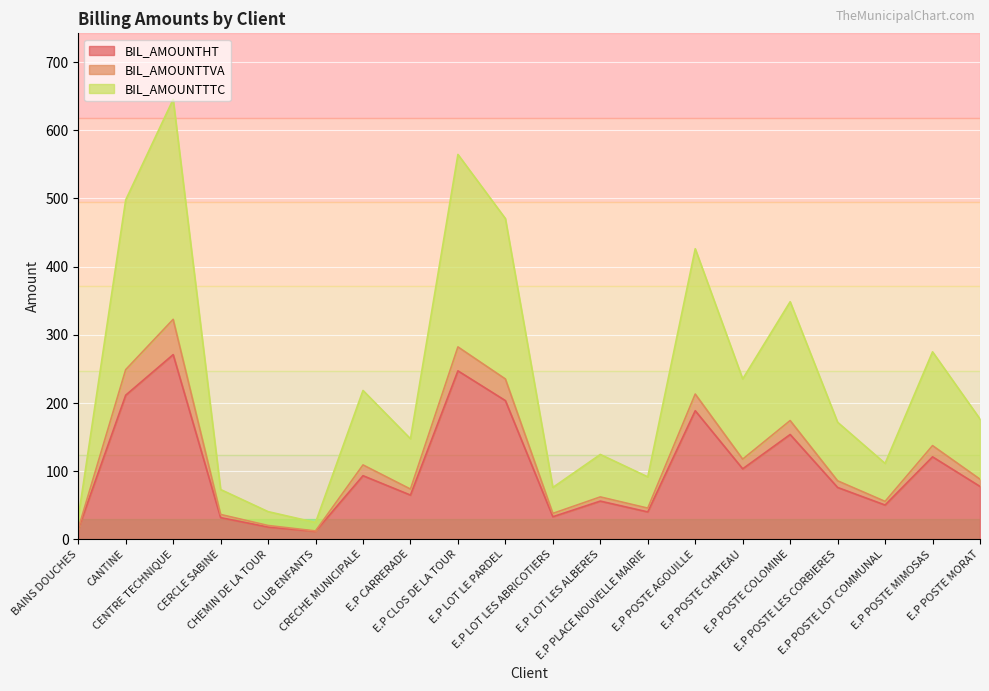

What is the maximum value for BIL_AMOUNTHT?

271.0